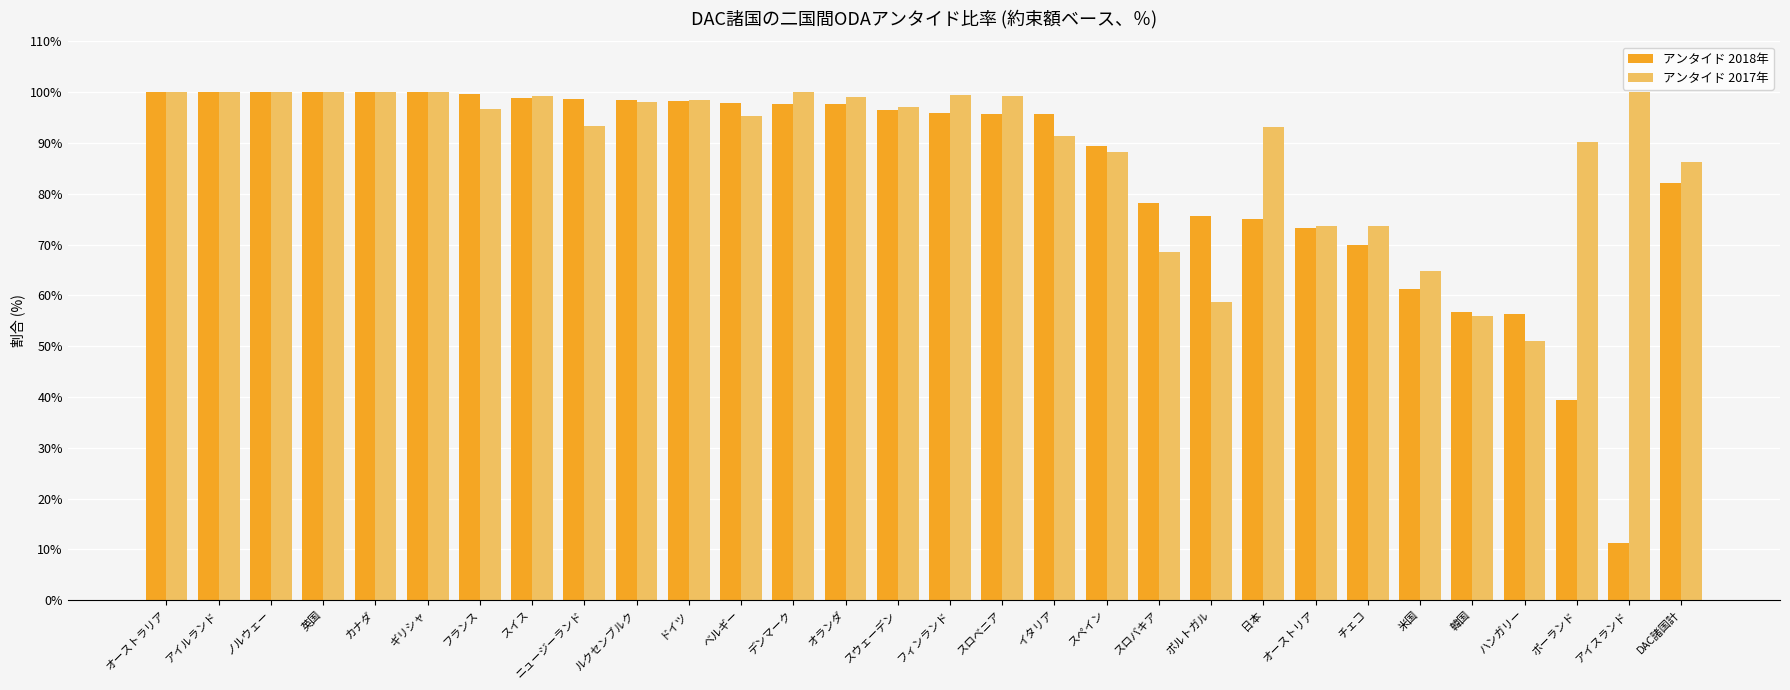

The アンタイド 2017年 series shows 51.6 at オーストリア. True or false?

False